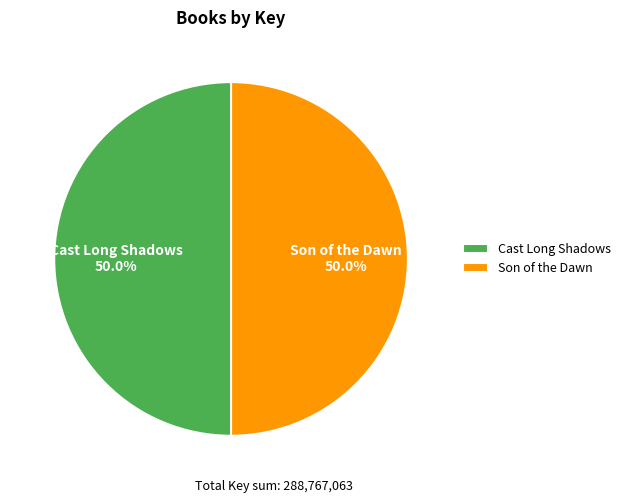

How many segments does this pie chart have?

2